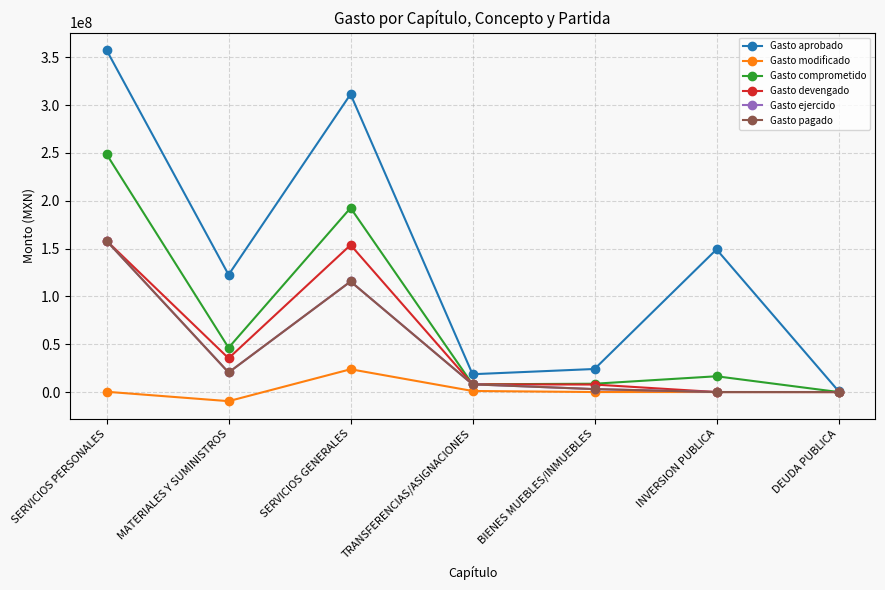

Is this an area chart (filled region under the line)?

No